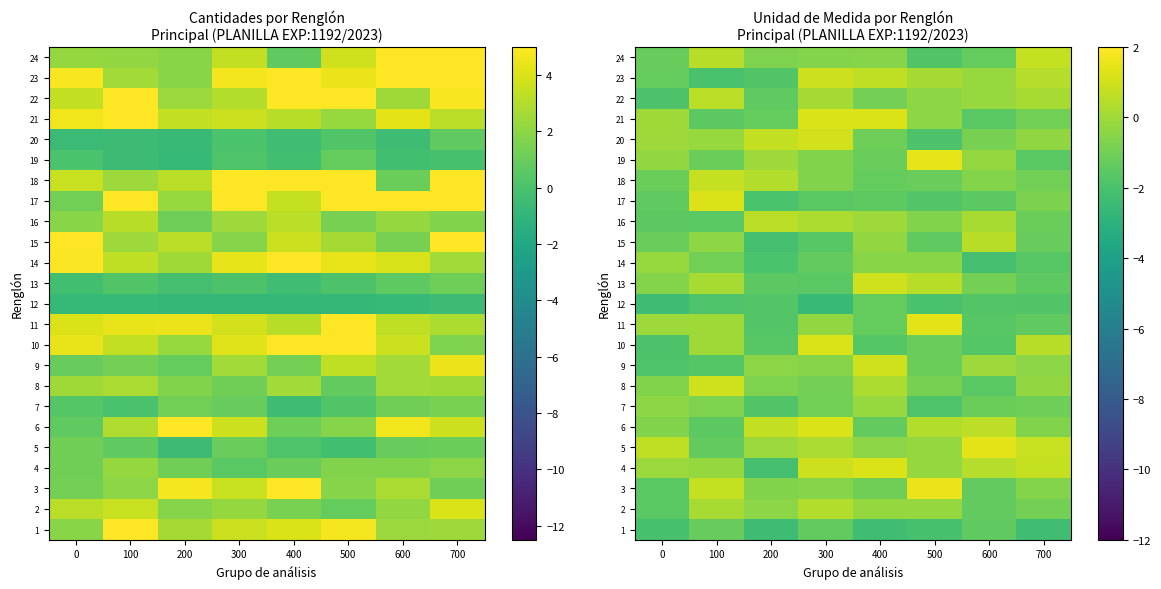

At which label does 15 first exceed -1?

100